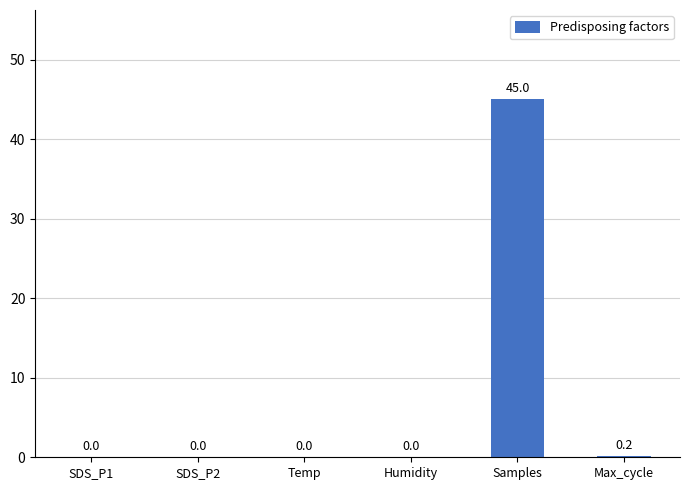

How many positive values are there?

2